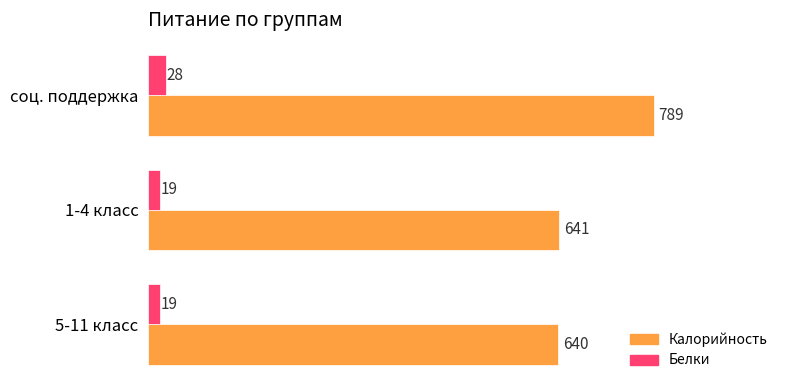

True or false: Белки has a value of 28 at соц. поддержка.

True